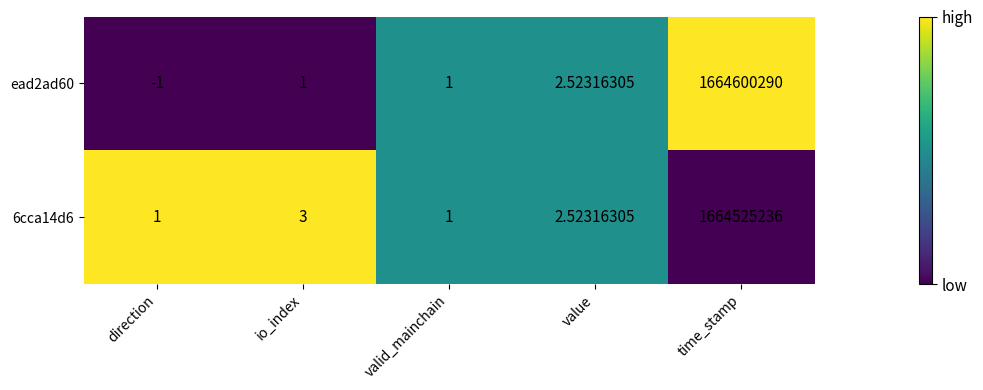

How many positive values does the ead2ad60 series have?

4